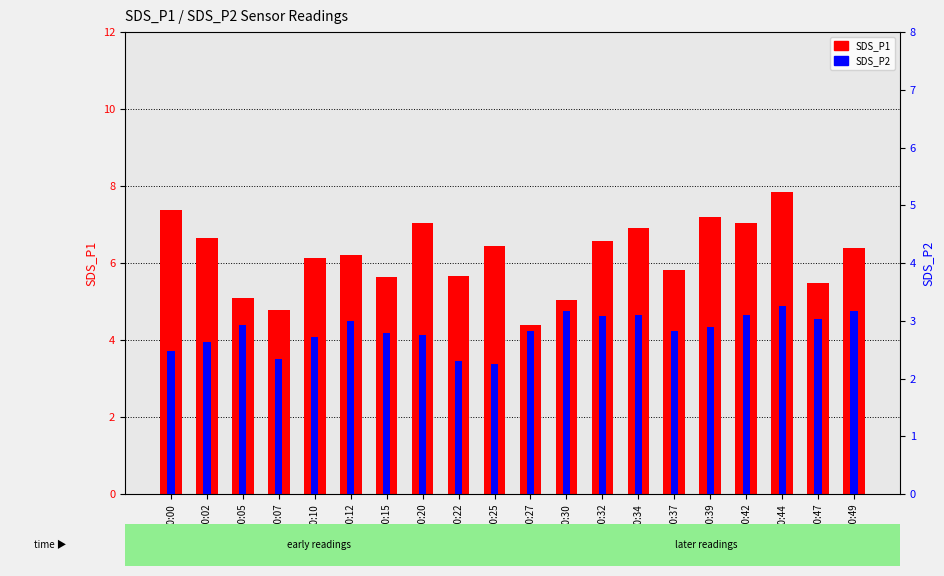

Where is SDS_P2 nearest to the value 2?

00:25